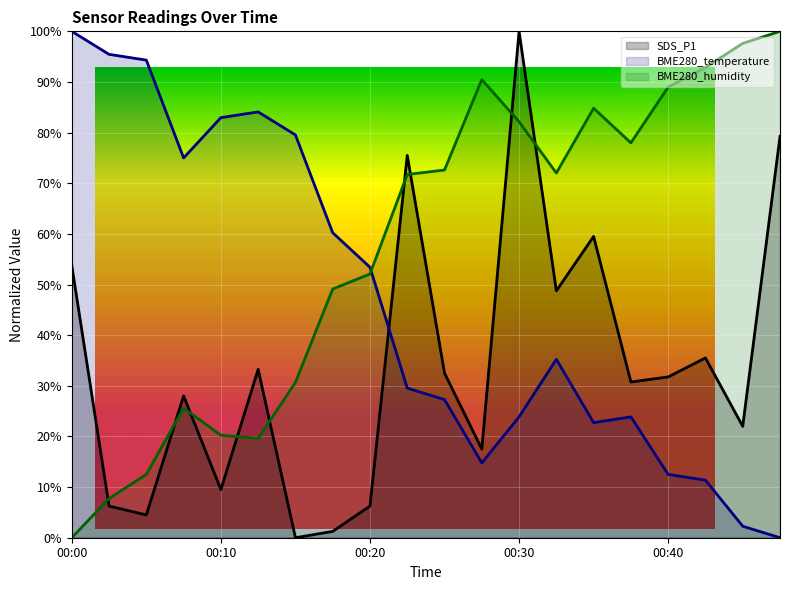

Which category has the lowest value across all series?

00:15